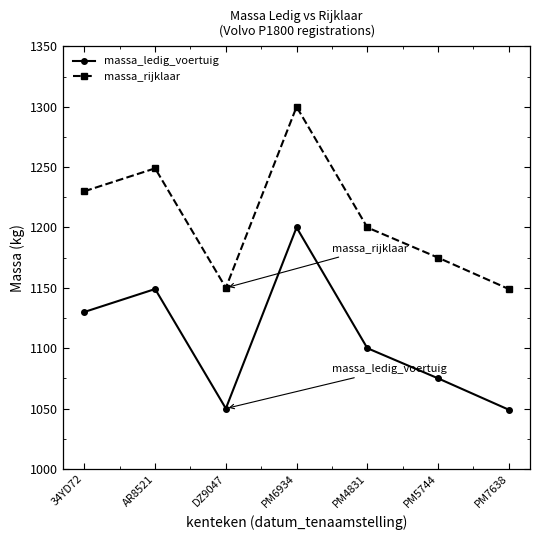

In massa_rijklaar, how many points are lower than both neighbors (excluding endpoints)?

1